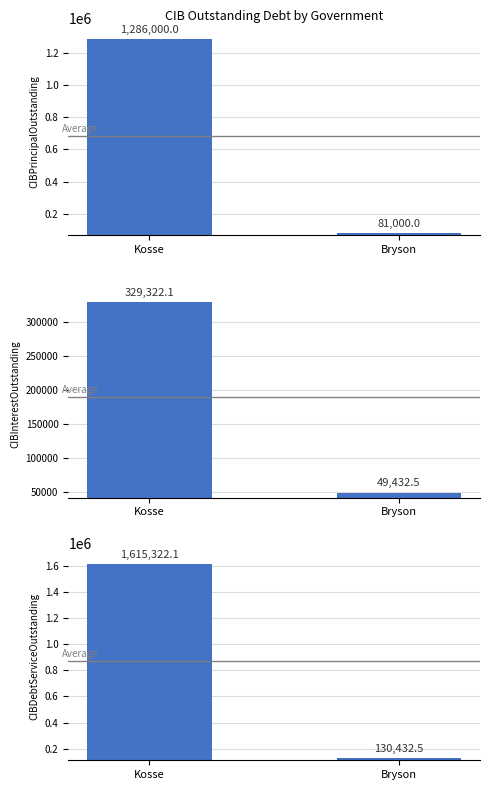

What is the highest value of the CIBDebtServiceOutstanding series?

1615322.1